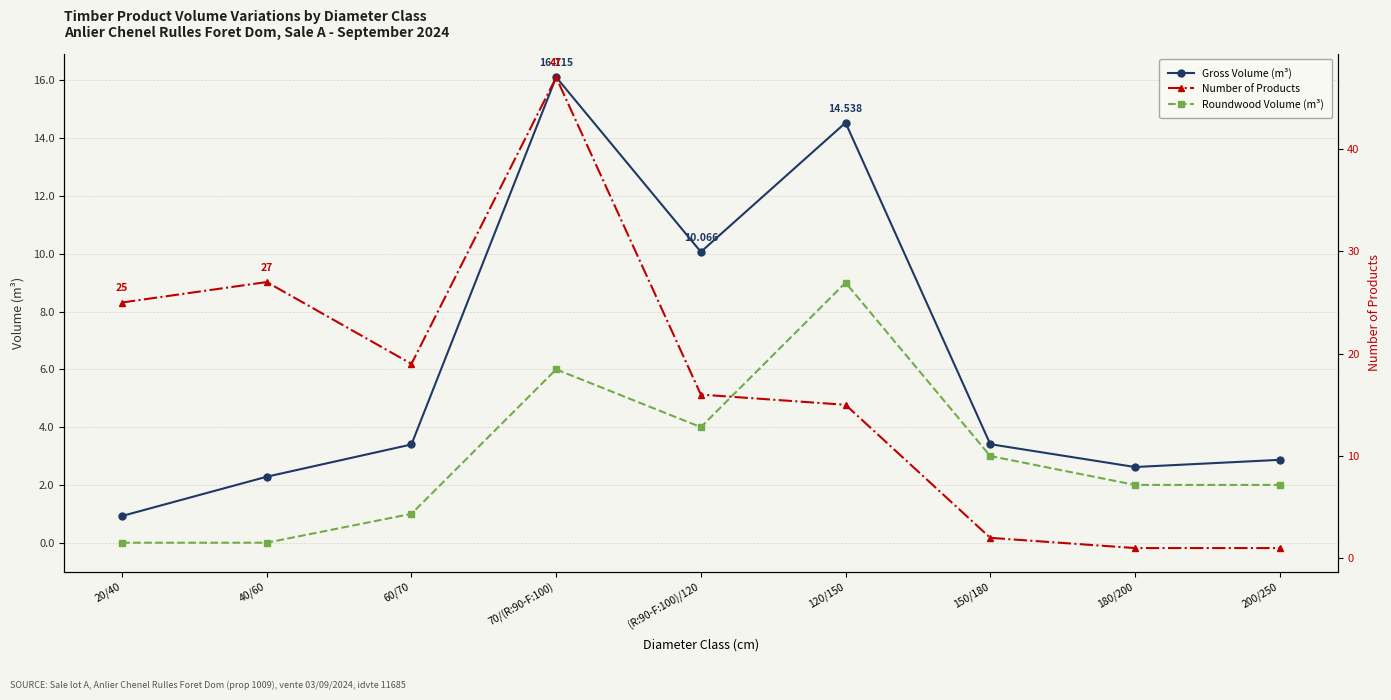

What is the sum of the Roundwood Volume (m³) values at 60/70 and 120/150?

10.0